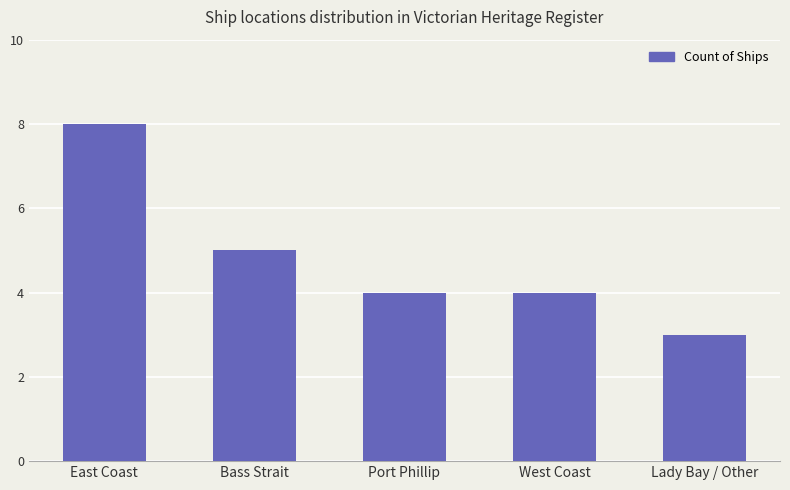

What is the difference between the maximum and minimum values?

5